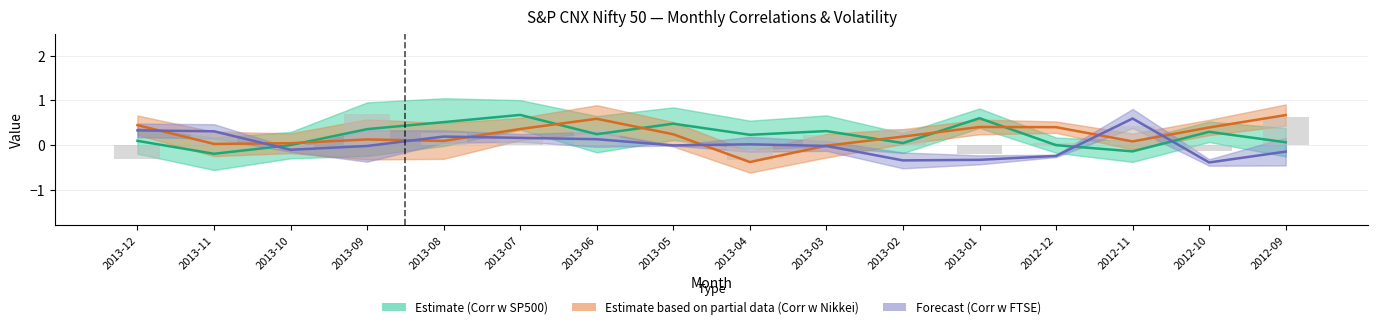

Reading left to right, extract all data points from this chart.

Corr w SP500 (Estimate): 0.1	-0.2	-0.0	0.4	0.5	0.7	0.2	0.5	0.2	0.3	0.0	0.6	-0.0	-0.1	0.3	0.1
Corr w Nikkei (Partial): 0.4	0.0	0.0	0.1	0.1	0.4	0.6	0.2	-0.4	-0.0	0.2	0.4	0.4	0.1	0.4	0.7
Corr w FTSE (Forecast): 0.3	0.3	-0.1	-0.0	0.2	0.2	0.1	-0.0	0.0	-0.0	-0.3	-0.3	-0.2	0.6	-0.4	-0.1
Daily AutoCorr: -0.3	0.3	-0.1	0.7	0.3	0.2	0.3	0.0	-0.3	0.2	0.4	-0.2	0.1	0.4	-0.1	0.6